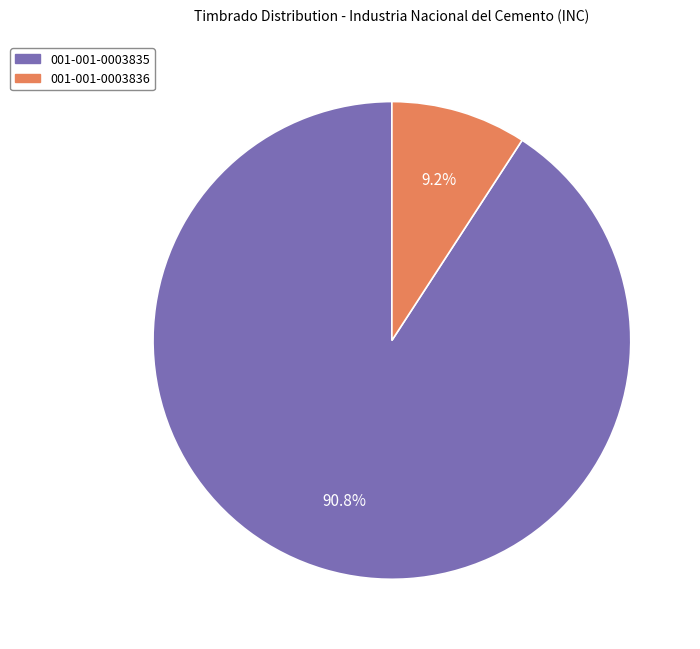

Which slice is the largest?

001-001-0003835